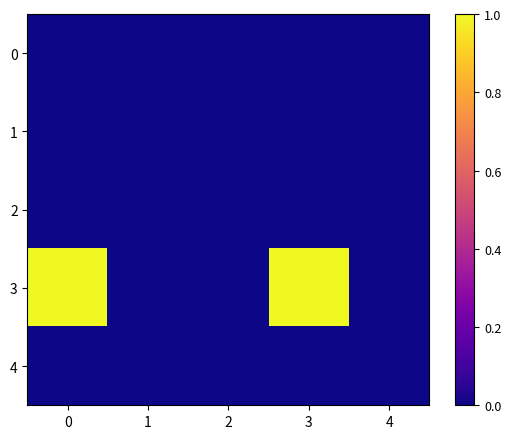

Rank the series by their maximum value, from lowest to highest.

0, 1, 2, 4, 3